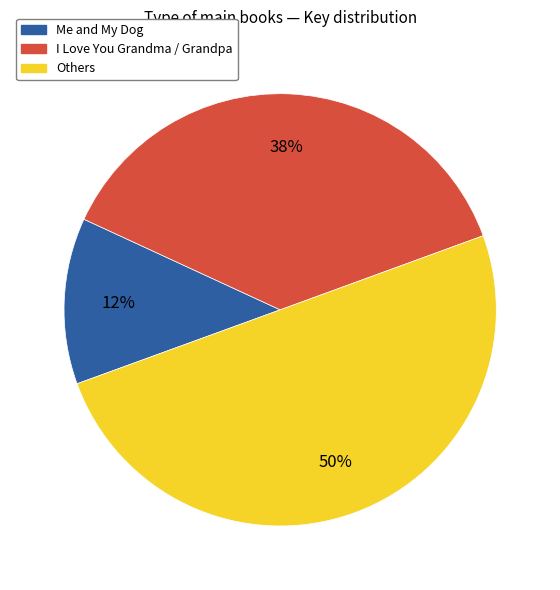

True or false: I Love You Grandma / Grandpa accounts for 48% of the total.

False